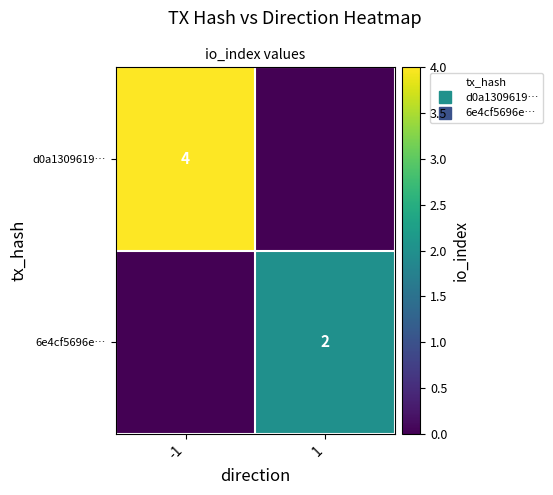

At how many categories does at least one series exceed 2?

1